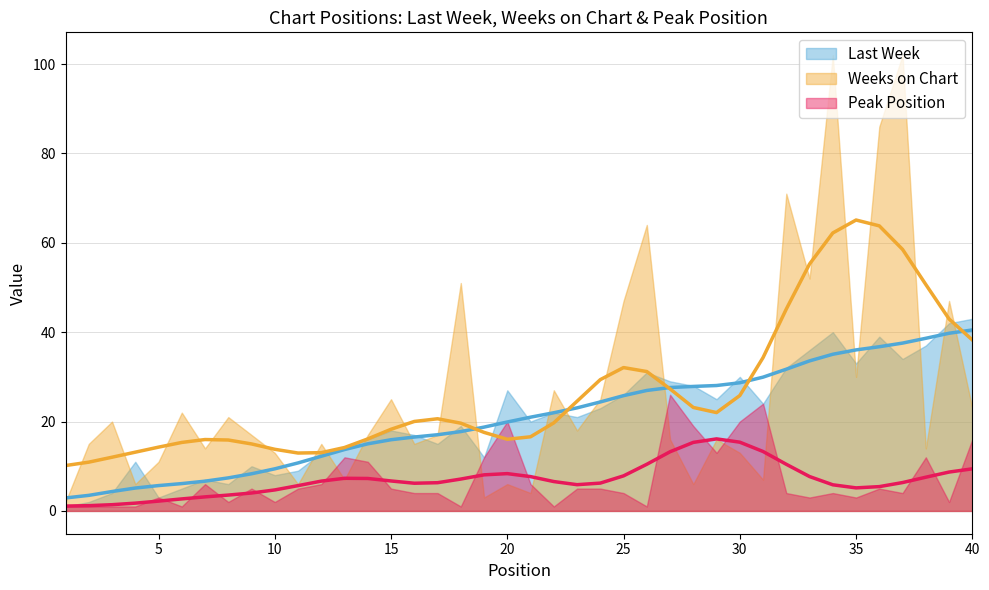

True or false: Weeks on Chart and Peak Position intersect in this chart.

True